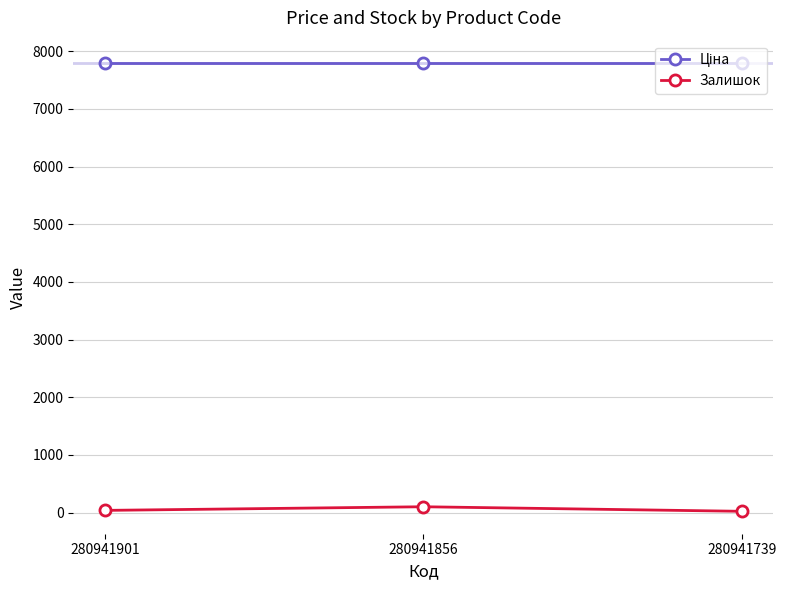

At how many categories does at least one series exceed 595?

3